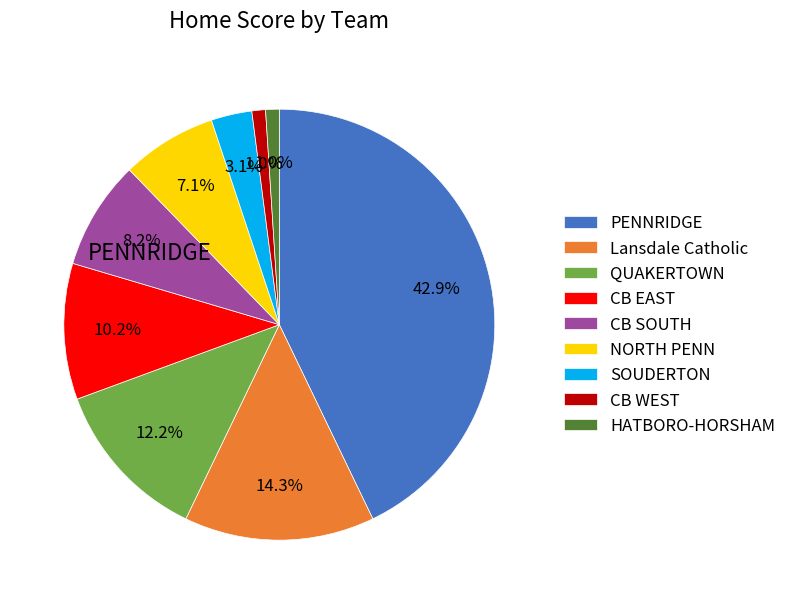

Does any single category account for the majority?

No